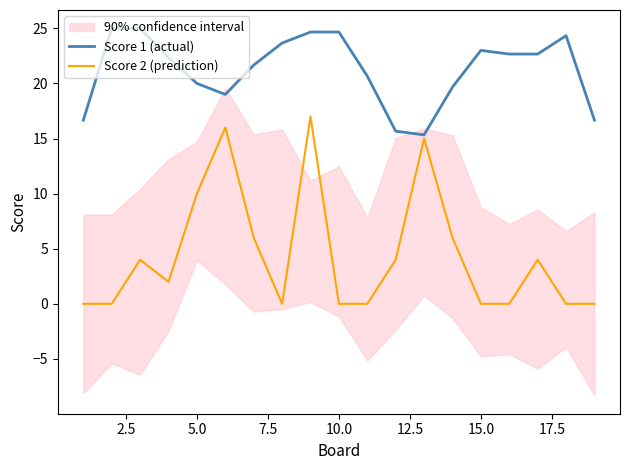

What is the lowest value of the Score 1 (actual) series?

15.3